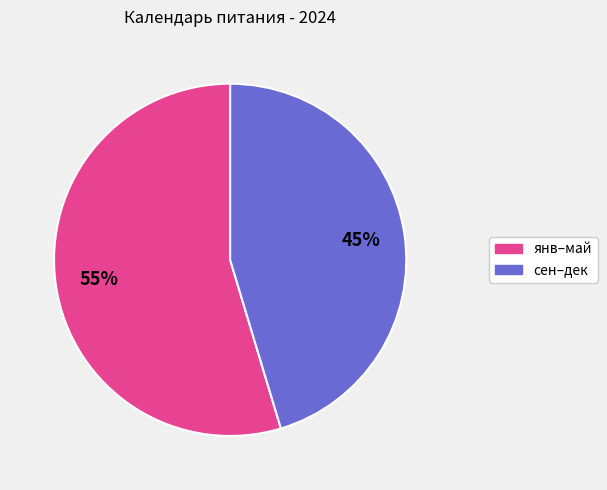

How many segments does this pie chart have?

2